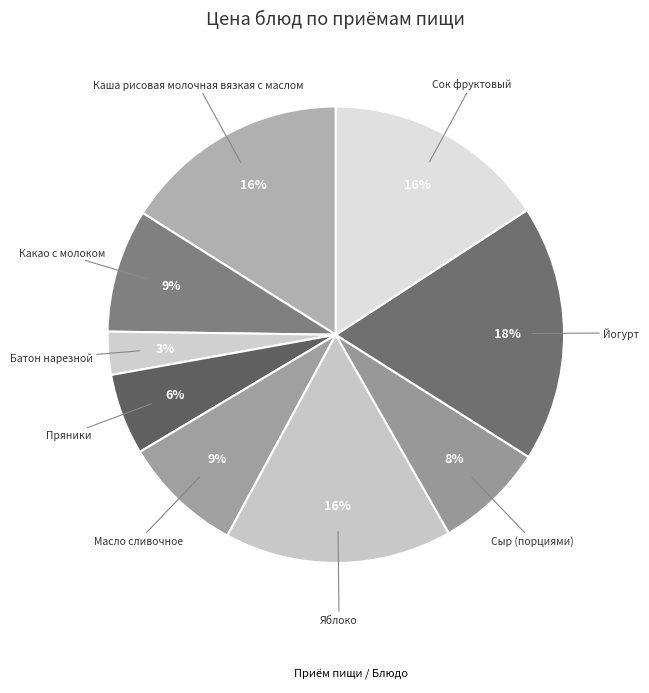

How many slices are in this pie chart?

9